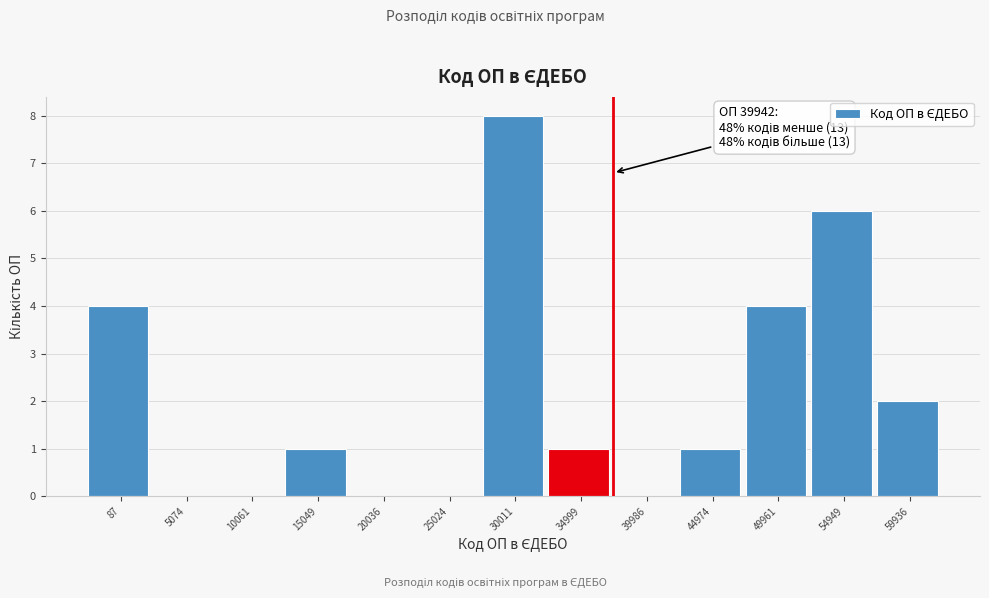

Reading right to left, transcribe all the data shown in this chart.

59936=2	54949=6	49961=4	44974=1	39986=0	34999=1	30011=8	25024=0	20036=0	15049=1	10061=0	5074=0	87=4